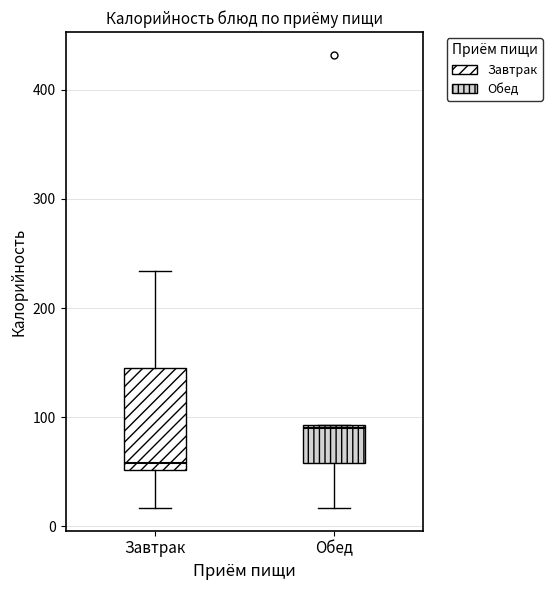

Reading left to right, read every box against the y-axis: the position of its median line, the range the box covers, and the ends of its whiskers. The values are not printed on the chart, so give them approximately, as read against the axis.

Завтрак: median 60, box 50 to 150, whiskers 20 to 230
Обед: median 90, box 60 to 90, whiskers 20 to 90